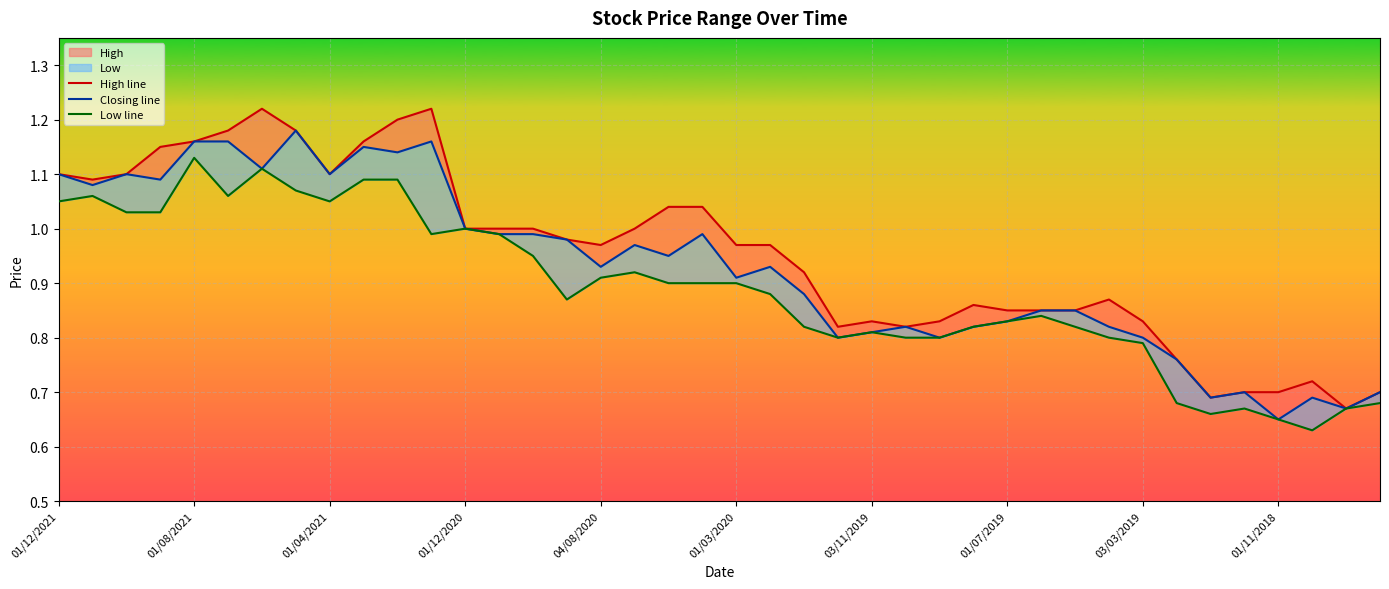

How many interior local peaks does the Low line series have?

8